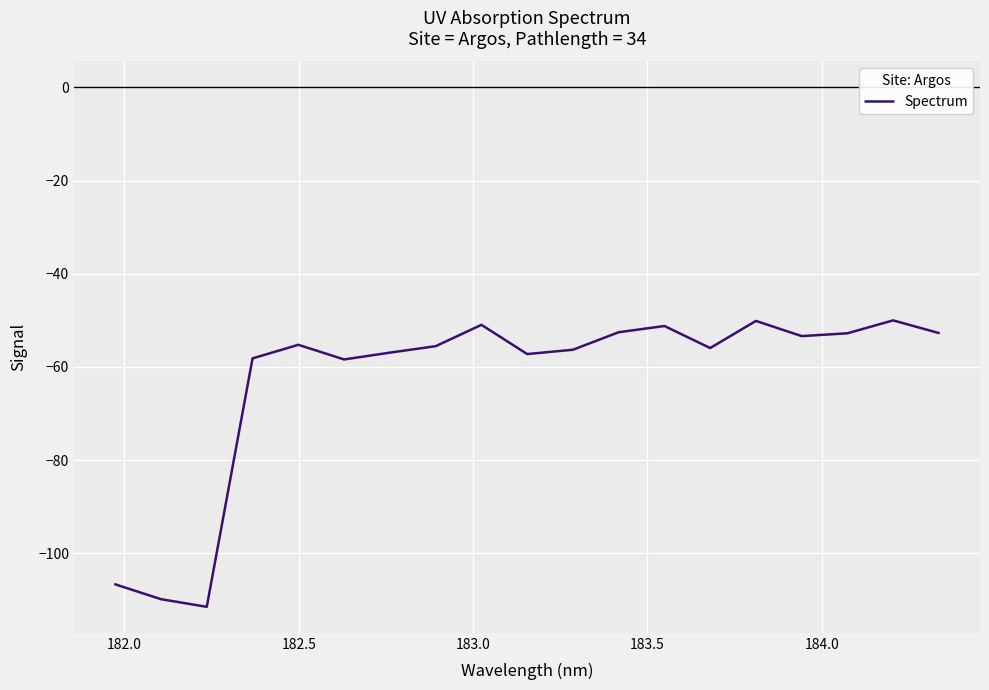

What is the difference between the maximum and minimum values?

61.5